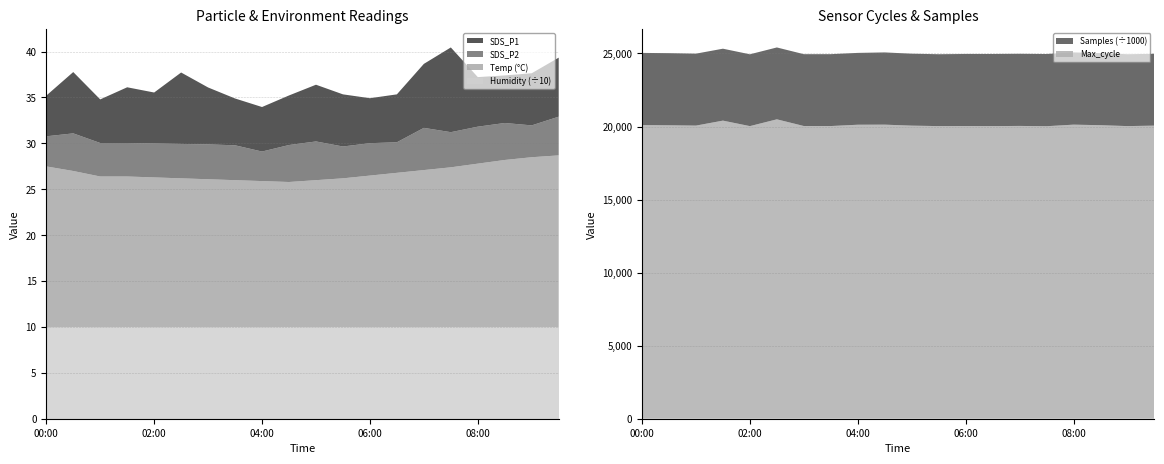

Reading left to right, extract all data points from this chart.

Temp: 17.5	17.0	16.4	16.4	16.3	16.2	16.1	16.0	15.9	15.8	16.0	16.2	16.5	16.8	17.1	17.4	17.8	18.2	18.5	18.7
Humidity: 99.9	99.9	99.9	99.9	99.9	99.9	99.9	99.9	99.9	99.9	99.9	99.9	99.9	99.9	99.9	99.9	99.9	99.9	99.9	99.9
SDS_P1: 4.4	6.7	4.8	6.1	5.5	7.8	6.2	5.1	4.8	5.4	6.2	5.7	4.9	5.2	7.0	9.2	5.4	5.2	5.7	6.4
SDS_P2: 3.3	4.1	3.6	3.6	3.7	3.8	3.8	3.8	3.2	4.0	4.2	3.5	3.5	3.3	4.6	3.8	4.0	4.0	3.5	4.2
Max_cycle: 20099.0	20084.0	20062.0	20403.0	20027.0	20492.0	20034.0	20032.0	20122.0	20127.0	20059.0	20028.0	20033.0	20028.0	20040.0	20020.0	20127.0	20090.0	20028.0	20060.0
Samples: 4938749.0	4936105.0	4924461.0	4923264.0	4915724.0	4919119.0	4916989.0	4919851.0	4916914.0	4944123.0	4924461.0	4919483.0	4932501.0	4937264.0	4936081.0	4942068.0	4944123.0	4933832.0	4919483.0	4916194.0